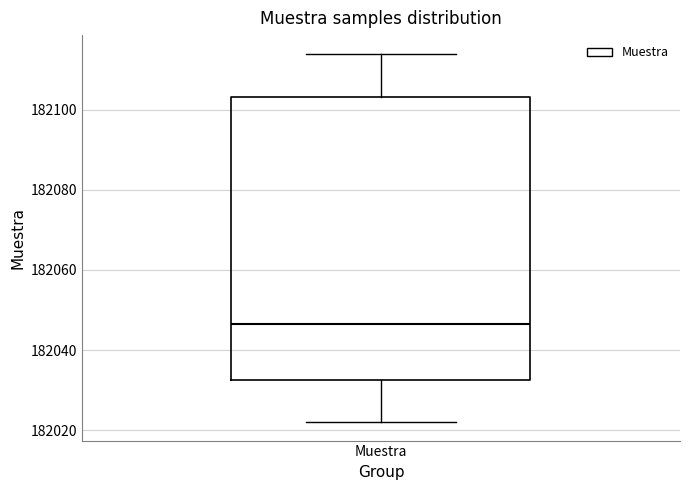

Transcribe this box plot: give where the median line is, the range the box spans, and where the two whiskers end, as read against the y-axis. The values are not printed on the chart, so give them approximately, as read against the axis.

median 182046, box 182032 to 182104, whiskers 182022 to 182114